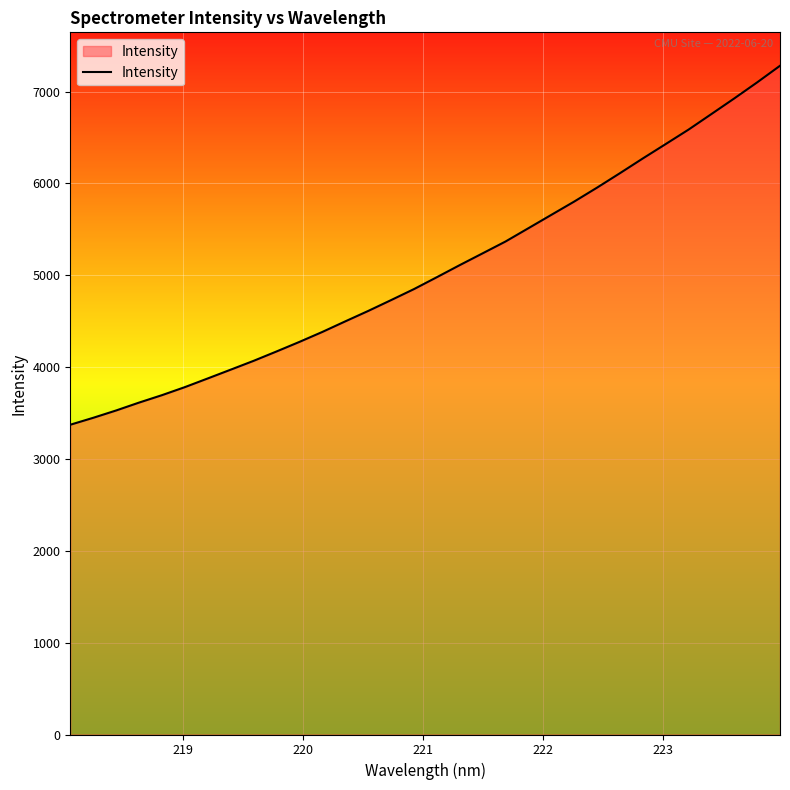

Does the chart display data point markers on the line(s)?

No